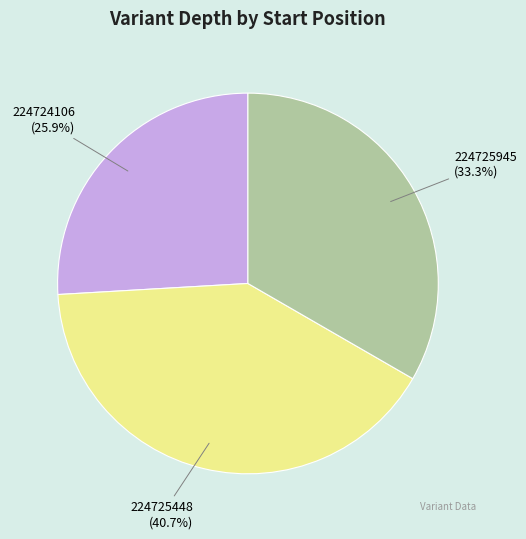

Is there any slice that represents more than half of the pie?

No